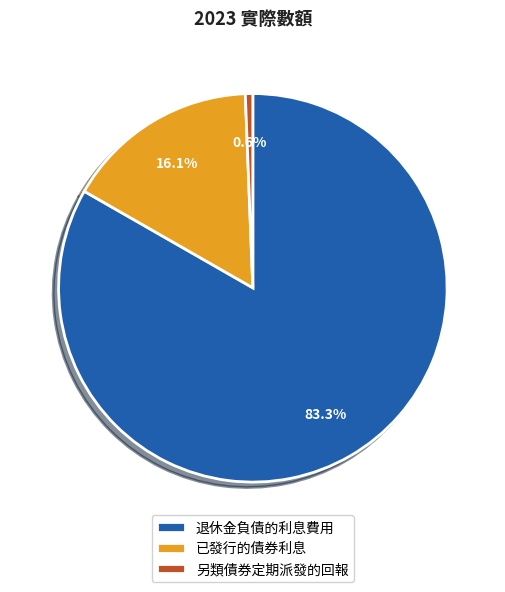

Is there a majority slice in this chart?

Yes